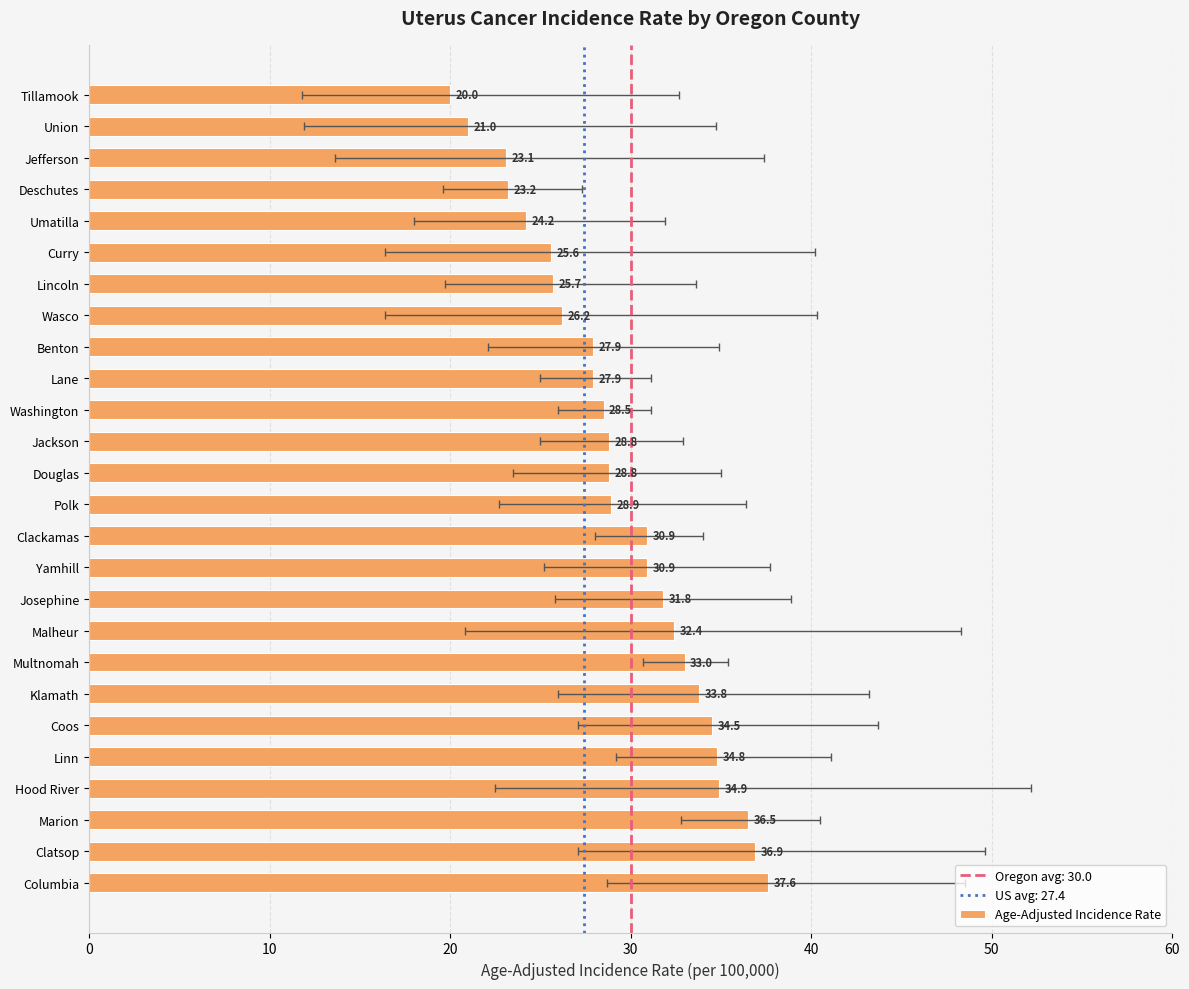

What is the minimum value shown in the chart?

20.0